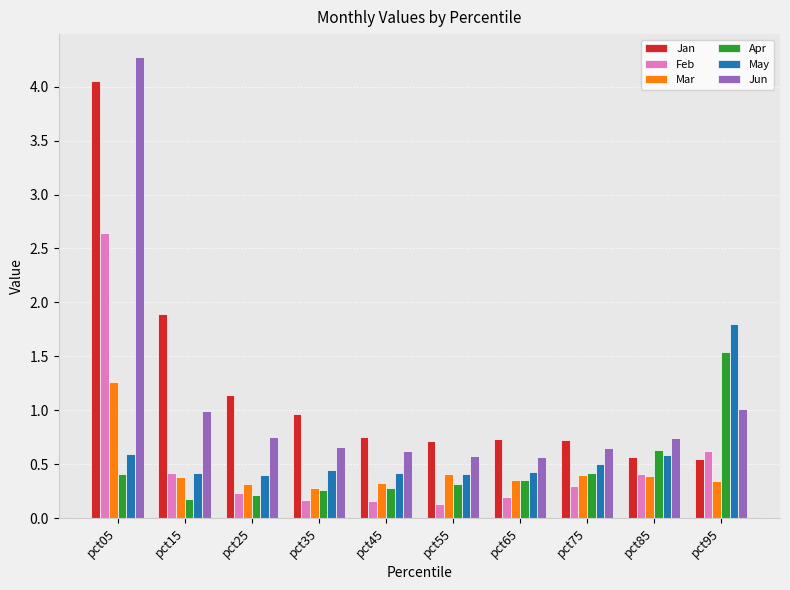

Which label corresponds to the largest value in the chart?

pct05